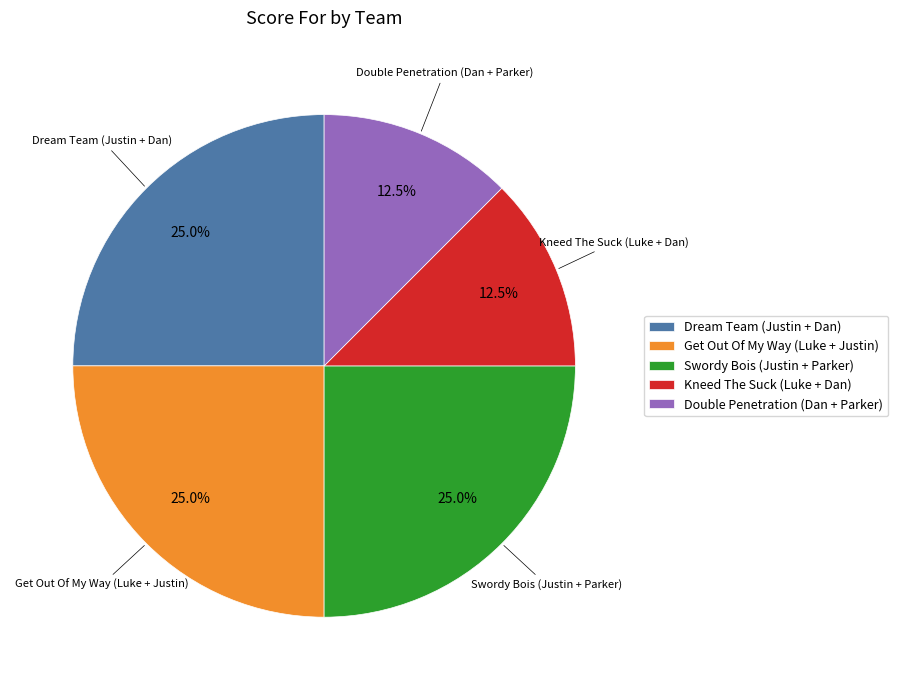

Is it true that Dream Team (Justin + Dan) is 39% of the pie?

False